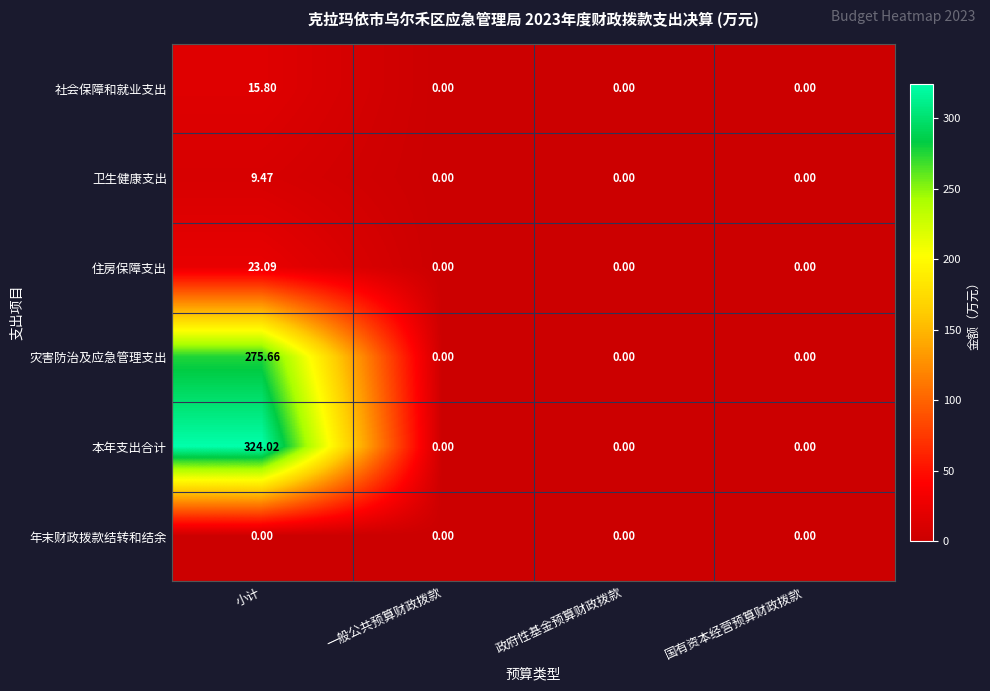

List the series in order of their peak value, highest first.

本年支出合计, 灾害防治及应急管理支出, 住房保障支出, 社会保障和就业支出, 卫生健康支出, 年末财政拨款结转和结余